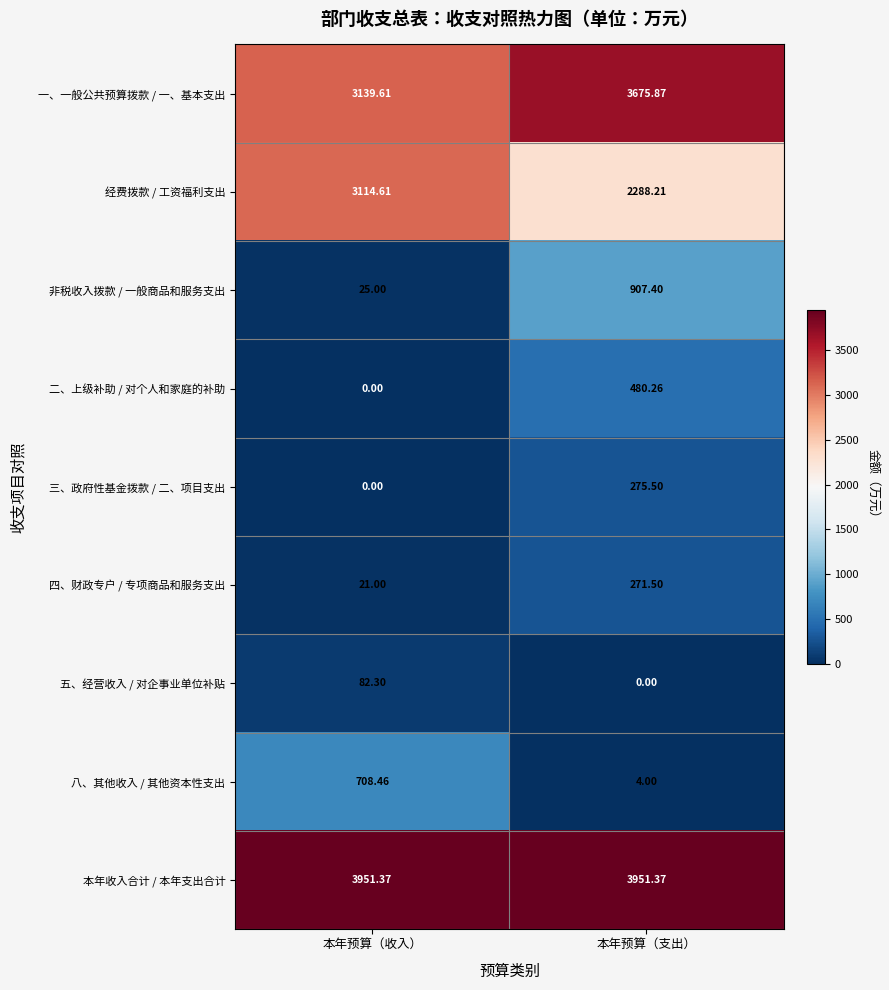

At which category is the sum across all series the highest?

本年预算（支出）